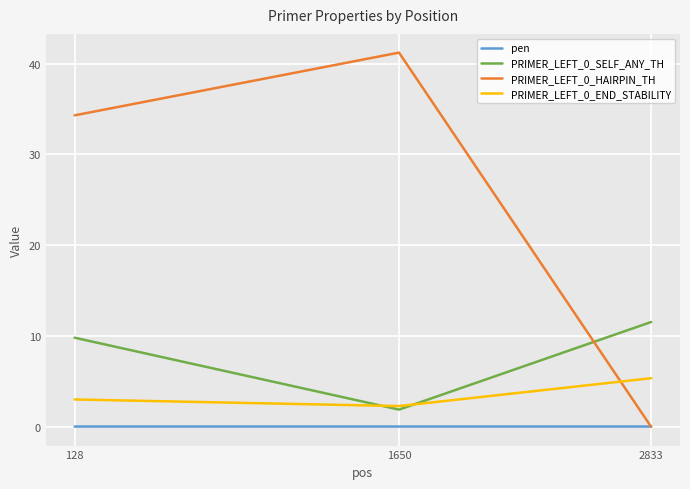

At which category does the chart reach its peak across all series?

1650